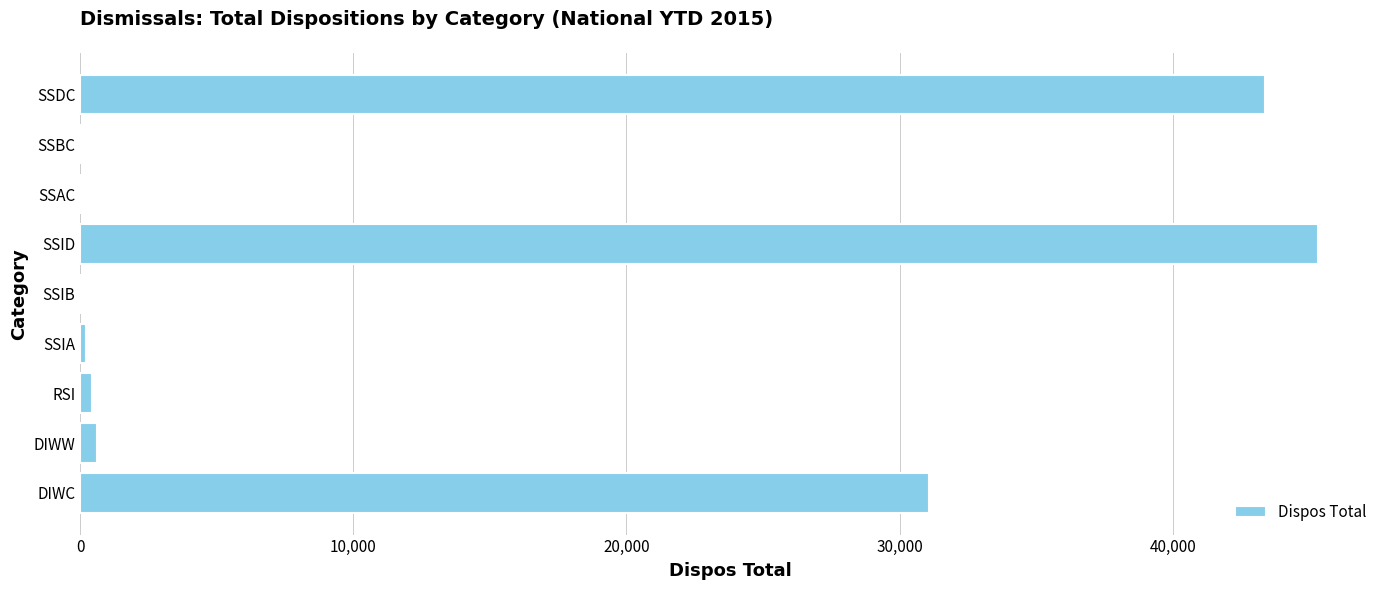

Is it true that the value at SSID is 64518?

False